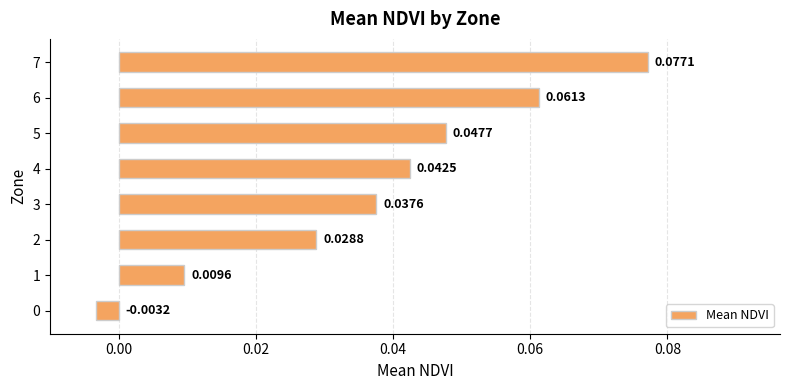

How many values exceed 0?

7